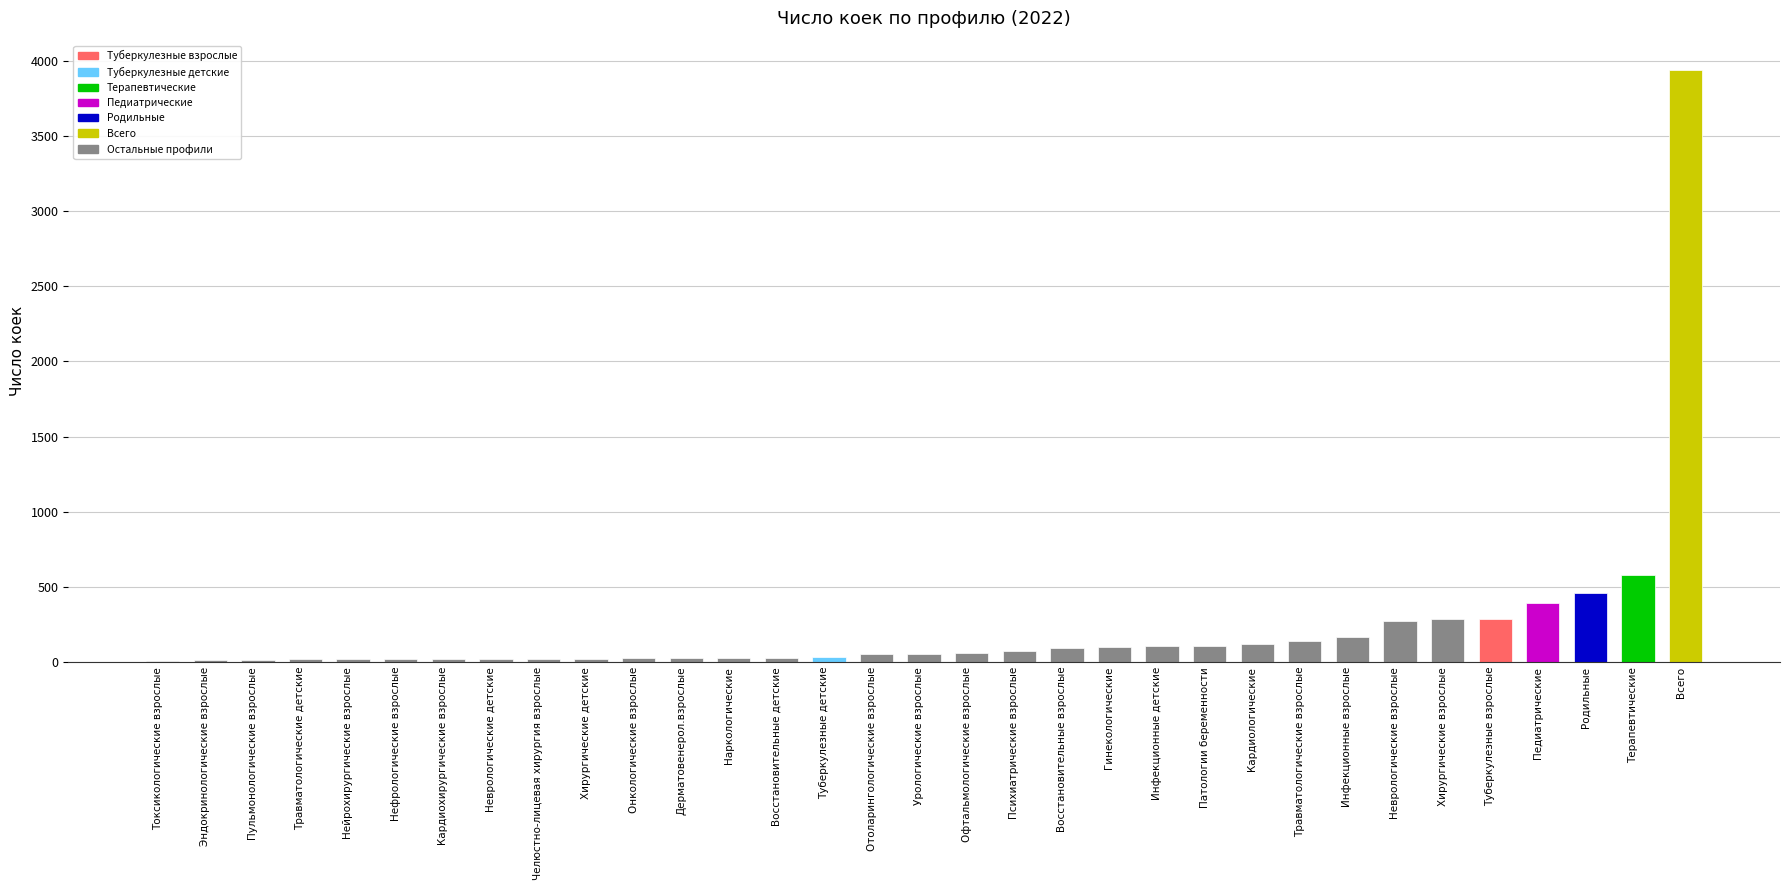

What is the sum of all values?

7604